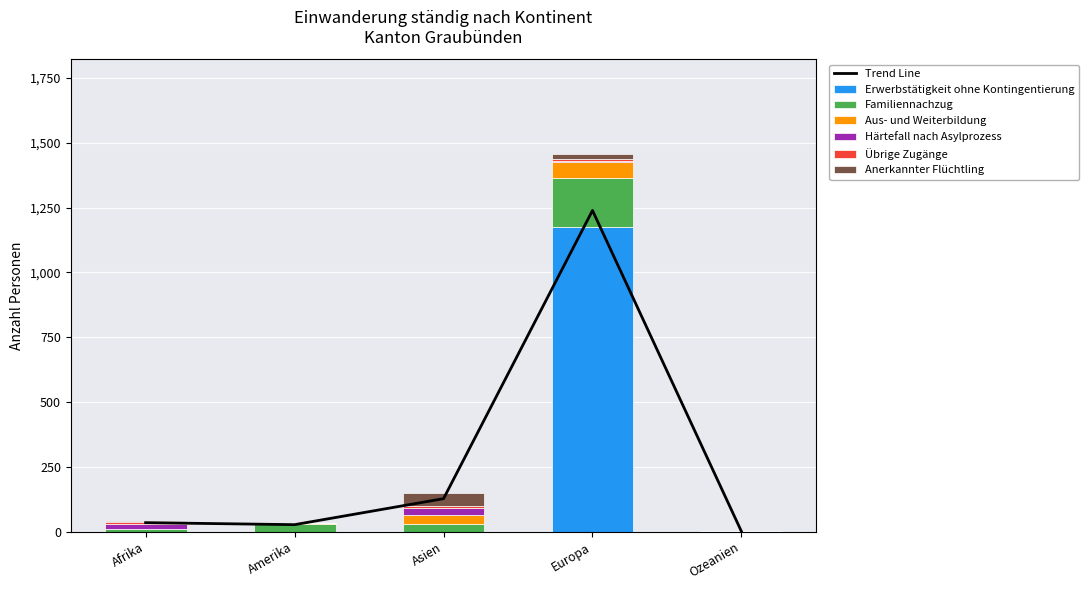

Reading right to left, what are all the values shown in this chart?

Erwerbstätigkeit ohne Kontingentierung: Ozeanien=0	Europa=1177	Asien=0	Amerika=0	Afrika=0
Familiennachzug: Ozeanien=1	Europa=188	Asien=29	Amerika=28	Afrika=12
Aus- und Weiterbildung: Ozeanien=0	Europa=63	Asien=35	Amerika=4	Afrika=0
Härtefall nach Asylprozess: Ozeanien=0	Europa=1	Asien=26	Amerika=0	Afrika=18
Übrige Zugänge: Ozeanien=0	Europa=10	Asien=9	Amerika=0	Afrika=6
Anerkannter Flüchtling: Ozeanien=0	Europa=19	Asien=51	Amerika=0	Afrika=5